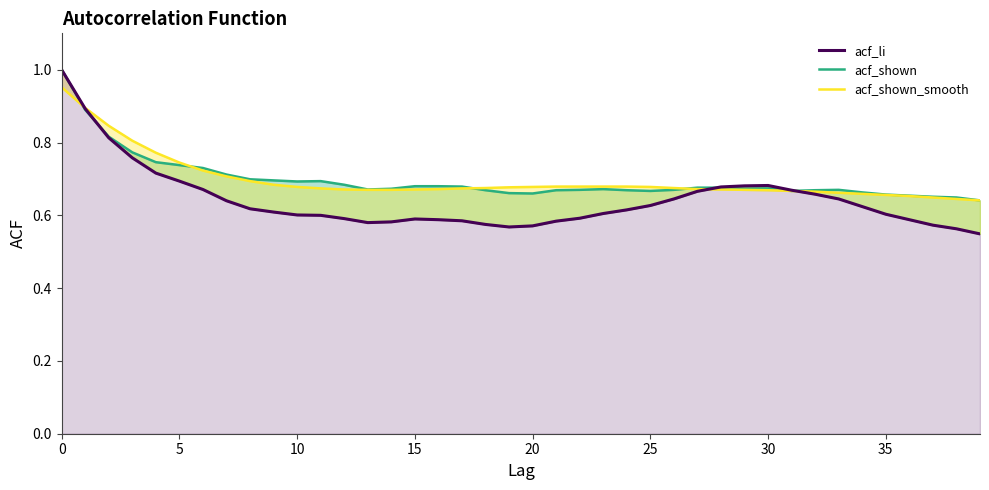

Reading right to left, extract all data points from this chart.

acf_shown_line: 0.6	0.6	0.7	0.7	0.7	0.7	0.7	0.7	0.7	0.7	0.7	0.7	0.7	0.7	0.7	0.7	0.7	0.7	0.7	0.7	0.7	0.7	0.7	0.7	0.7	0.7	0.7	0.7	0.7	0.7	0.7	0.7	0.7	0.7	0.7	0.7	0.8	0.8	0.9	1.0
acf_shown_smooth_line: 0.6	0.6	0.6	0.7	0.7	0.7	0.7	0.7	0.7	0.7	0.7	0.7	0.7	0.7	0.7	0.7	0.7	0.7	0.7	0.7	0.7	0.7	0.7	0.7	0.7	0.7	0.7	0.7	0.7	0.7	0.7	0.7	0.7	0.7	0.7	0.8	0.8	0.8	0.9	1.0
acf_li: 0.5	0.6	0.6	0.6	0.6	0.6	0.6	0.7	0.7	0.7	0.7	0.7	0.7	0.6	0.6	0.6	0.6	0.6	0.6	0.6	0.6	0.6	0.6	0.6	0.6	0.6	0.6	0.6	0.6	0.6	0.6	0.6	0.6	0.7	0.7	0.7	0.8	0.8	0.9	1.0